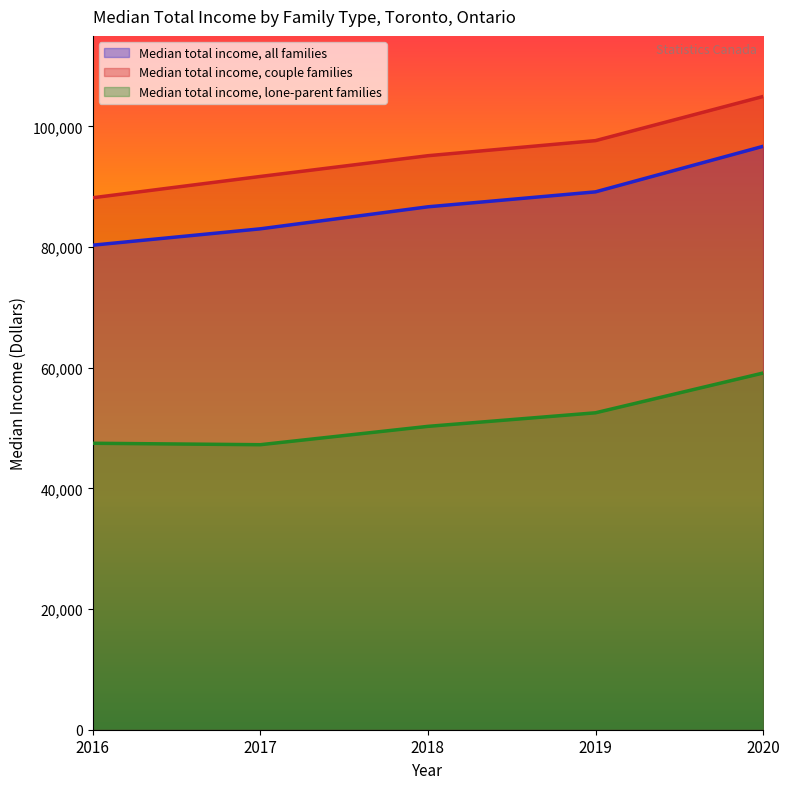

What is the sum of the Median total income, couple families values at 2016 and 2018?

183310